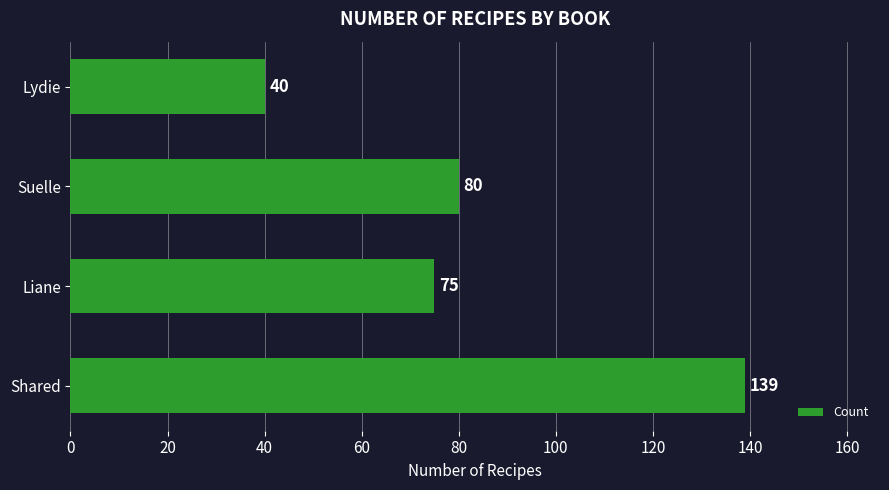

List the labels in order of value, largest first.

Shared, Suelle, Liane, Lydie